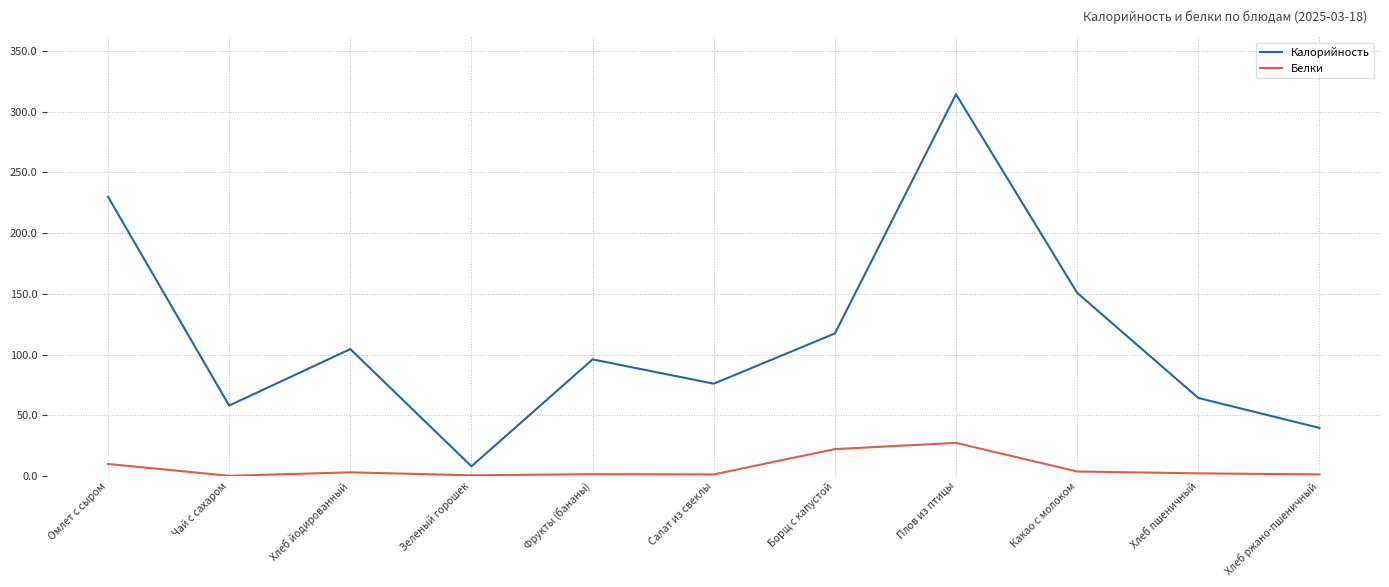

Where is Белки nearest to the value 13?

Омлет с сыром